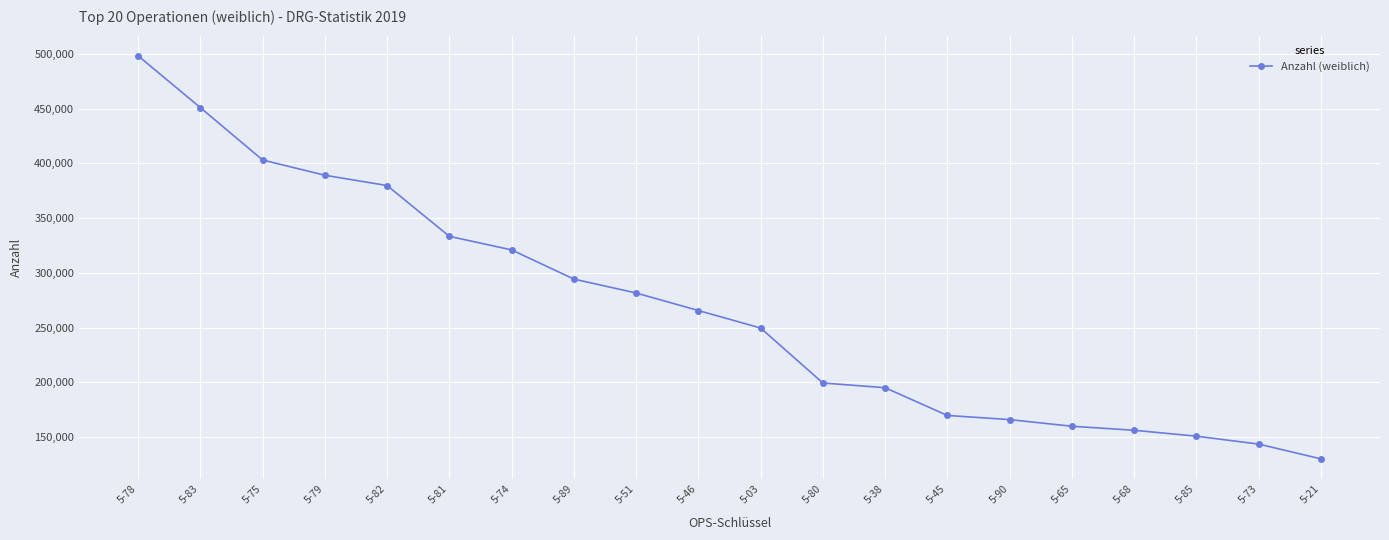

Reading right to left, transcribe all the data shown in this chart.

130203	143709	150911	156318	159988	166057	169833	195169	199481	249679	265651	281654	294358	321008	333400	379770	389162	403089	450917	498241